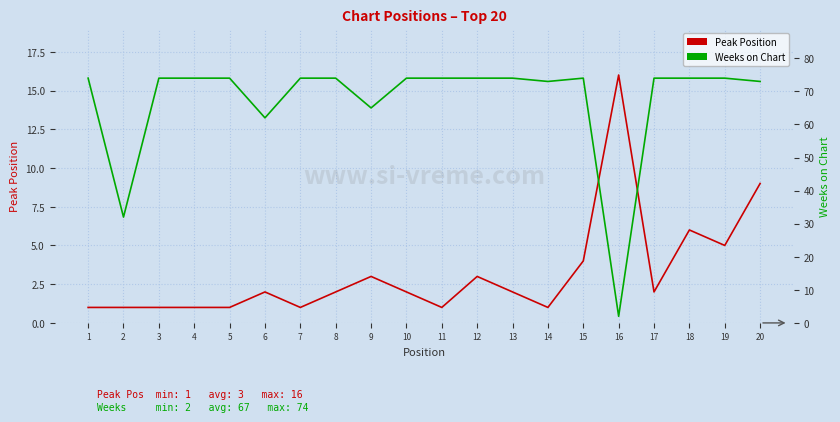

At how many categories does at least one series exceed 29?

19